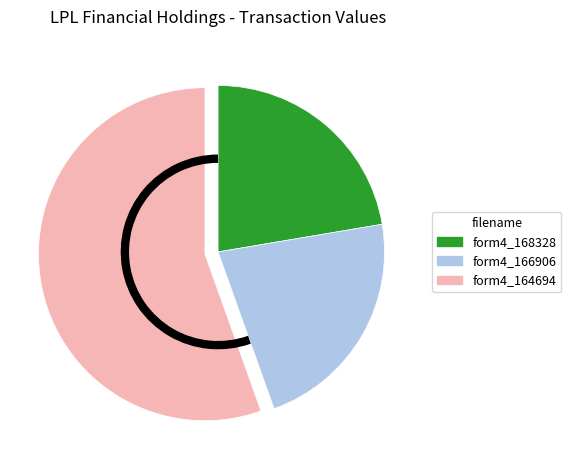

What is the largest slice in the pie chart?

form4_164694